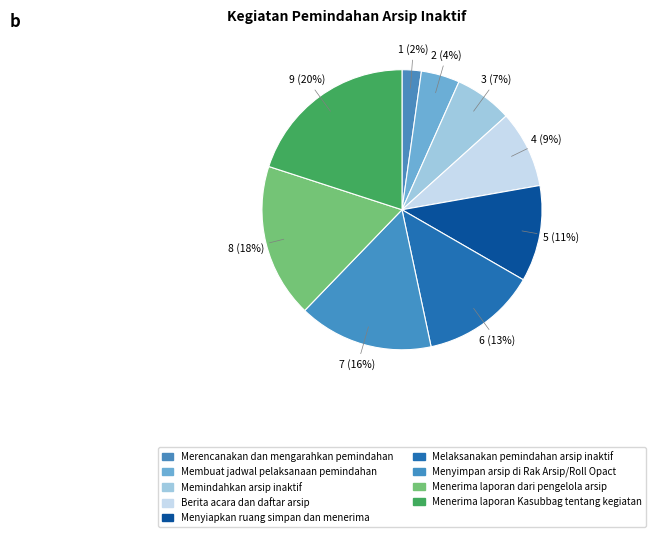

Does Menyiapkan ruang simpan dan menerima represent more than half of the total?

No